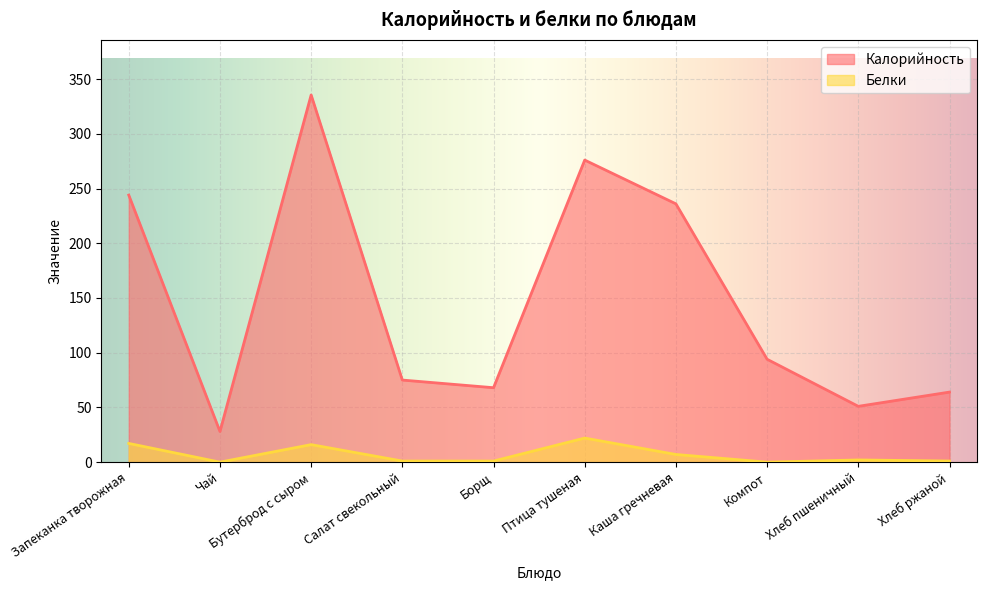

The Калорийность series shows 317.3 at Каша гречневая. True or false?

False